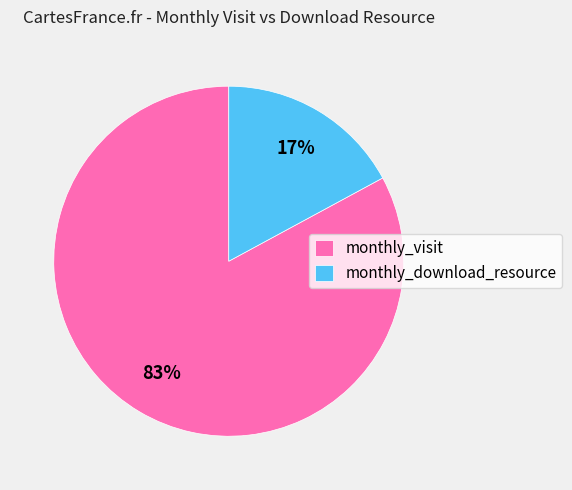

To the nearest percent, what is the combined percentage of monthly_visit and monthly_download_resource?

100%